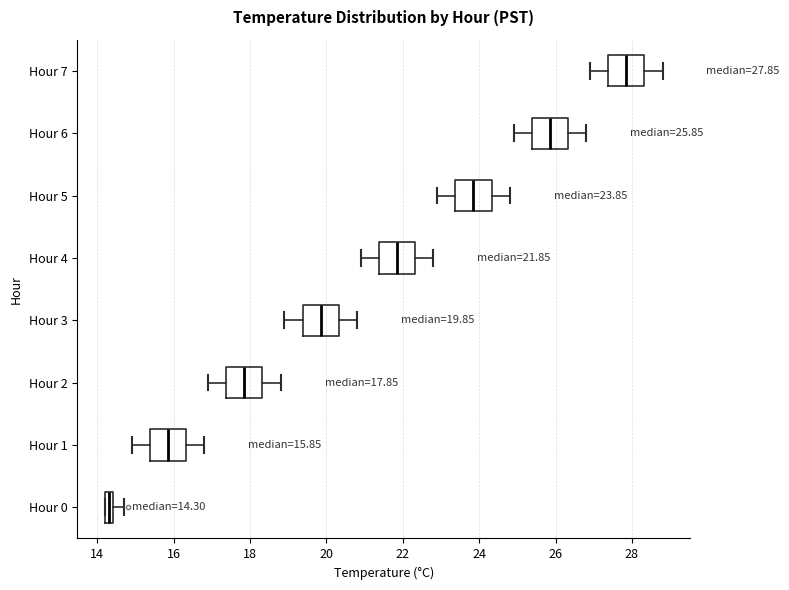

Which box's median line is the furthest to the left?

Hour 0